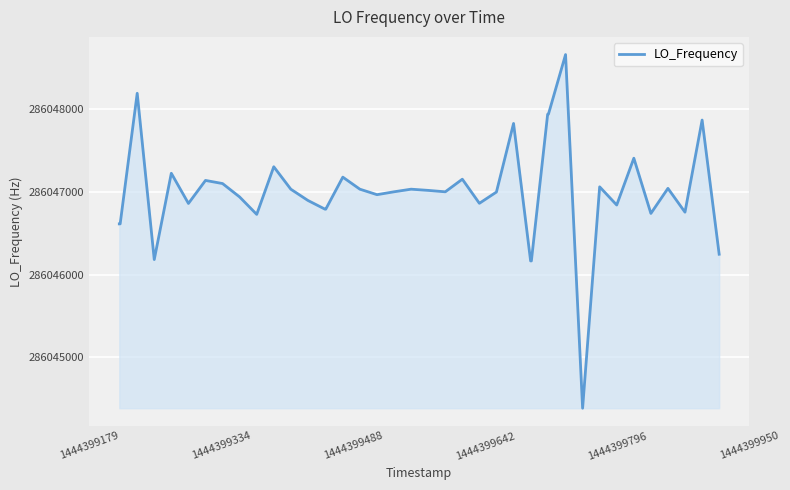

What is the minimum value shown in the chart?

286044384.4